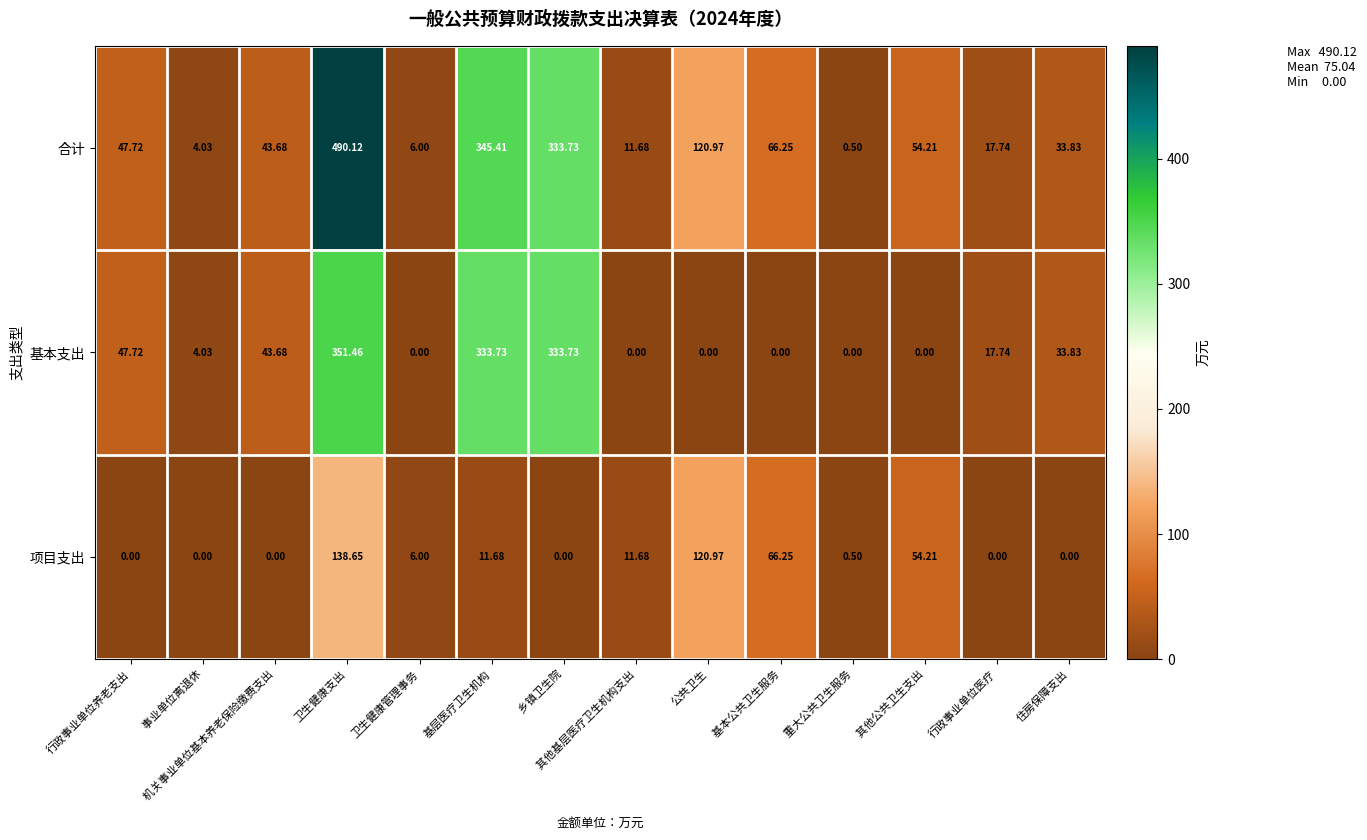

Which series changed the most between   重大公共卫生服务 and 住房保障支出?

基本支出